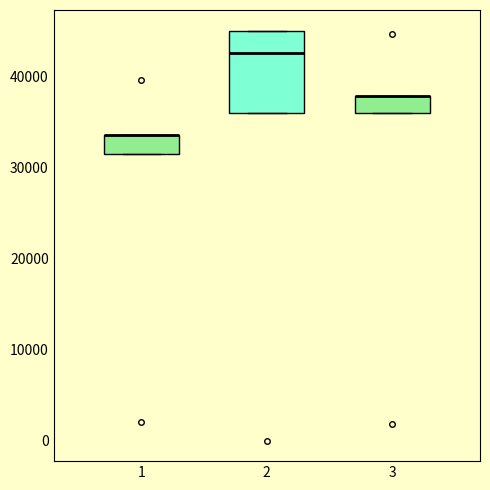

Reading left to right, read every box against the y-axis: the position of its median line, the range the box covers, and the ends of its whiskers. The values are not printed on the chart, so give them approximately, as read against the axis.

1: median 34000 (drawn on the box's upper edge), box 32000 to 34000, whiskers 32000 to 34000
2: median 42000, box 36000 to 45000, whiskers 36000 to 45000
3: median 38000 (drawn on the box's upper edge), box 36000 to 38000, whiskers 36000 to 38000